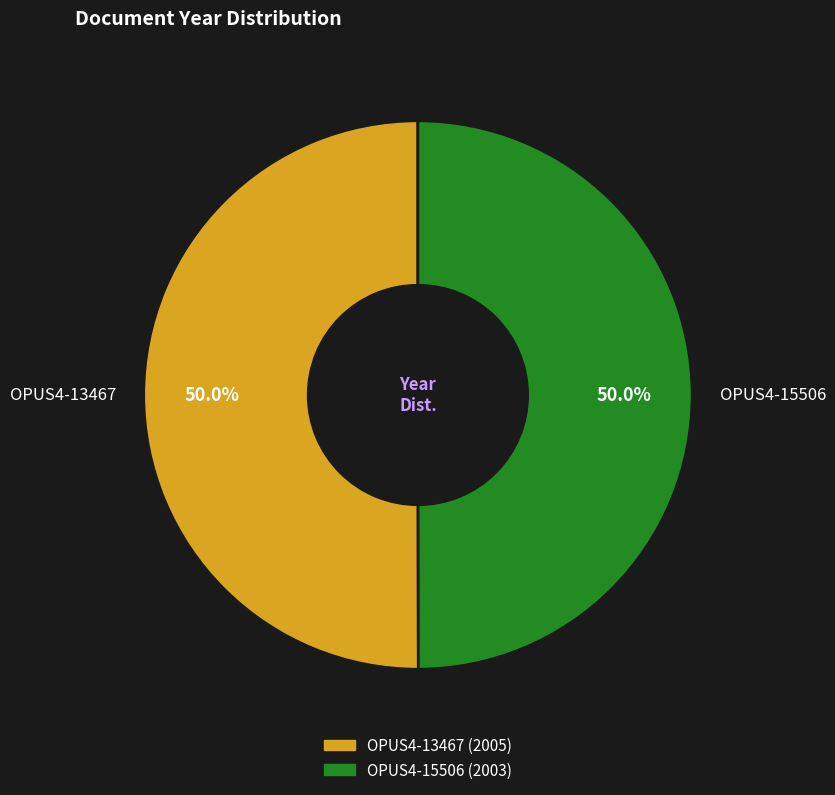

True or false: OPUS4-13467 accounts for 58% of the total.

False